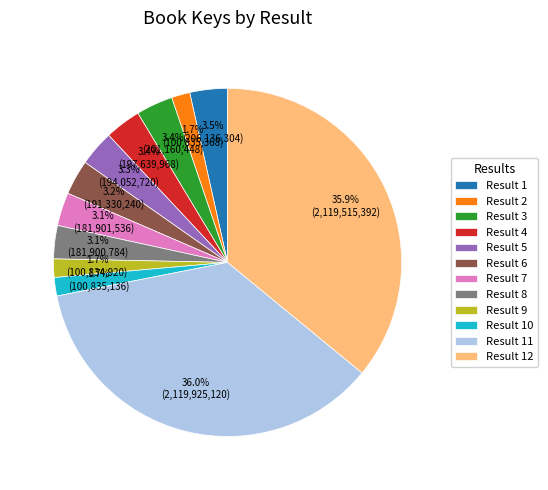

To the nearest percent, what is the average slice percentage?

8%